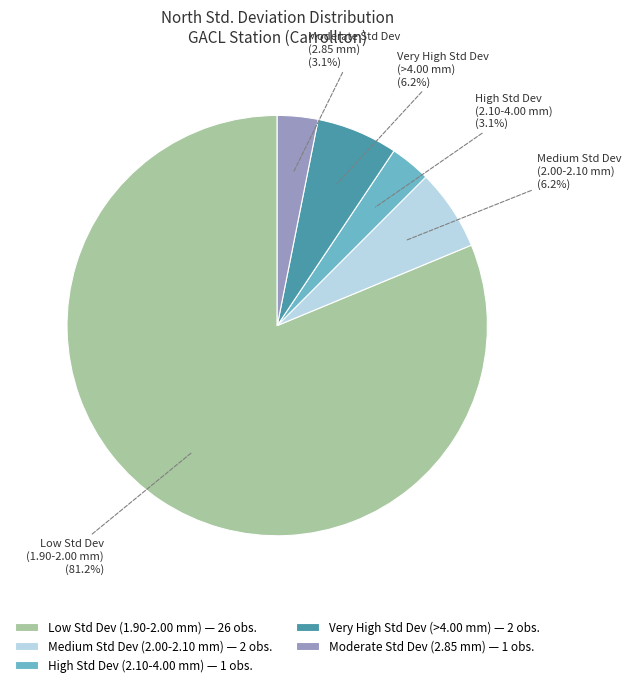

Between Medium Std Dev (2.00-2.10 mm) and Low Std Dev (1.90-2.00 mm), which is larger?

Low Std Dev (1.90-2.00 mm)